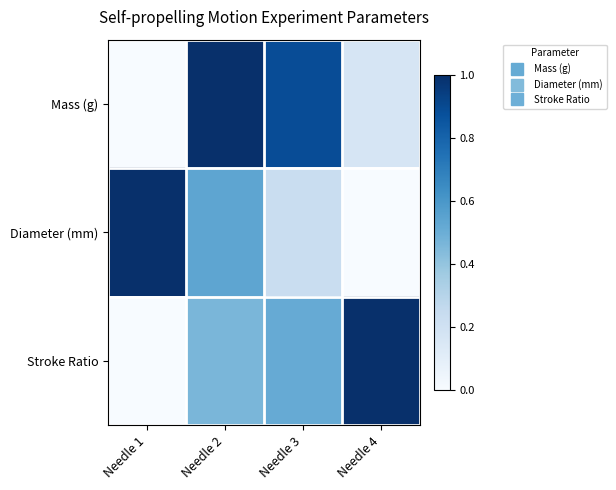

Reading left to right, list all the values displayed in this chart.

Mass (g): Needle 1=0.0	Needle 2=1.0	Needle 3=0.9	Needle 4=0.2
Diameter (mm): Needle 1=1.0	Needle 2=0.5	Needle 3=0.2	Needle 4=0.0
Stroke Ratio: Needle 1=0.0	Needle 2=0.5	Needle 3=0.5	Needle 4=1.0